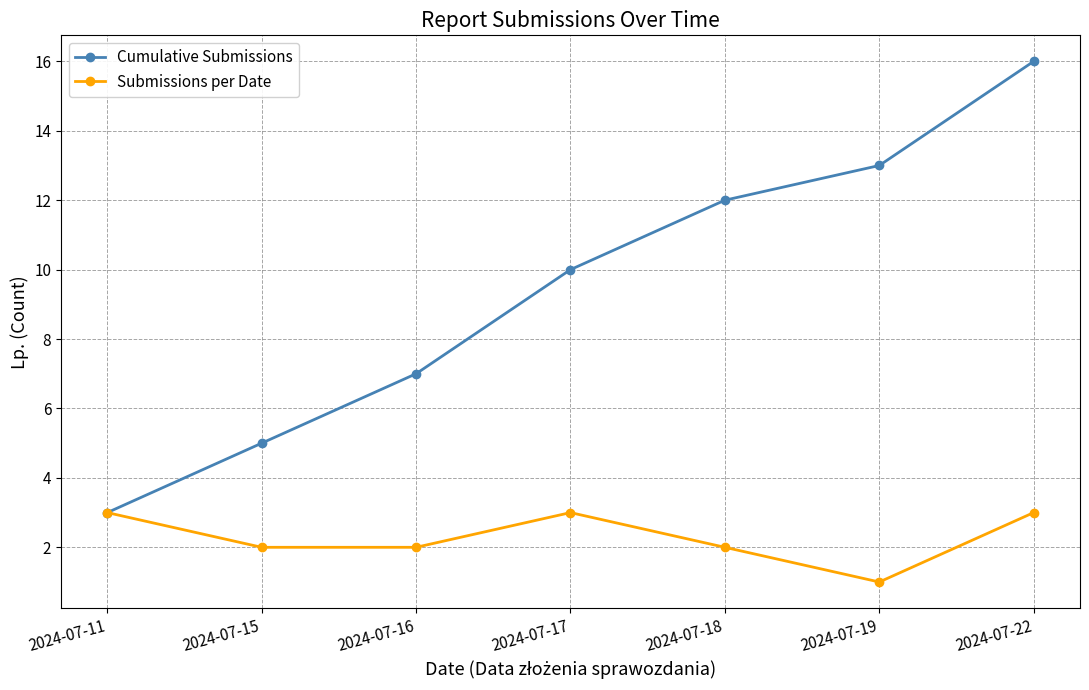

At which category is the sum across all series the highest?

2024-07-22